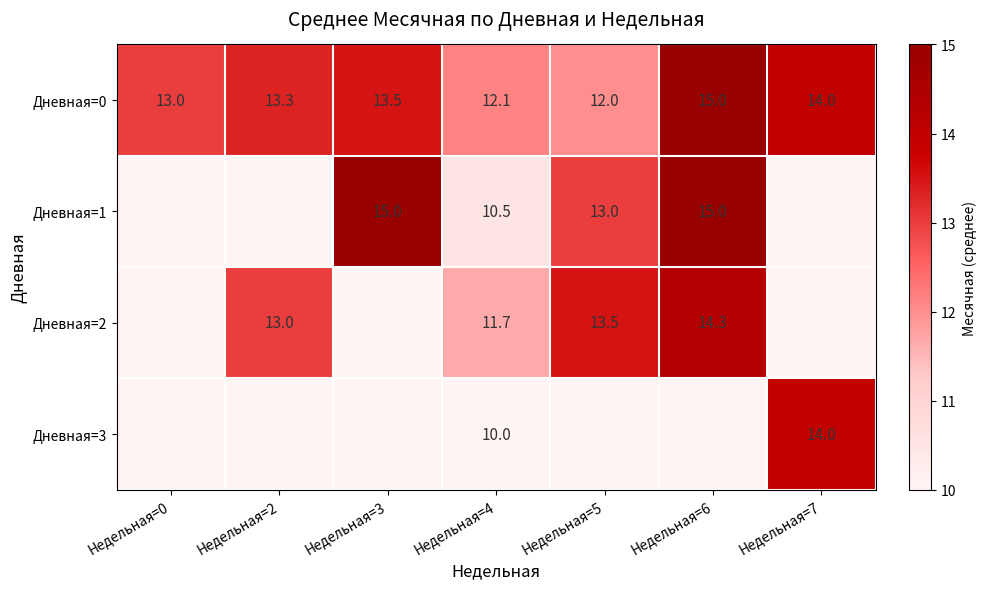

At which label is Дневная=0 closest to 13?

Недельная=0